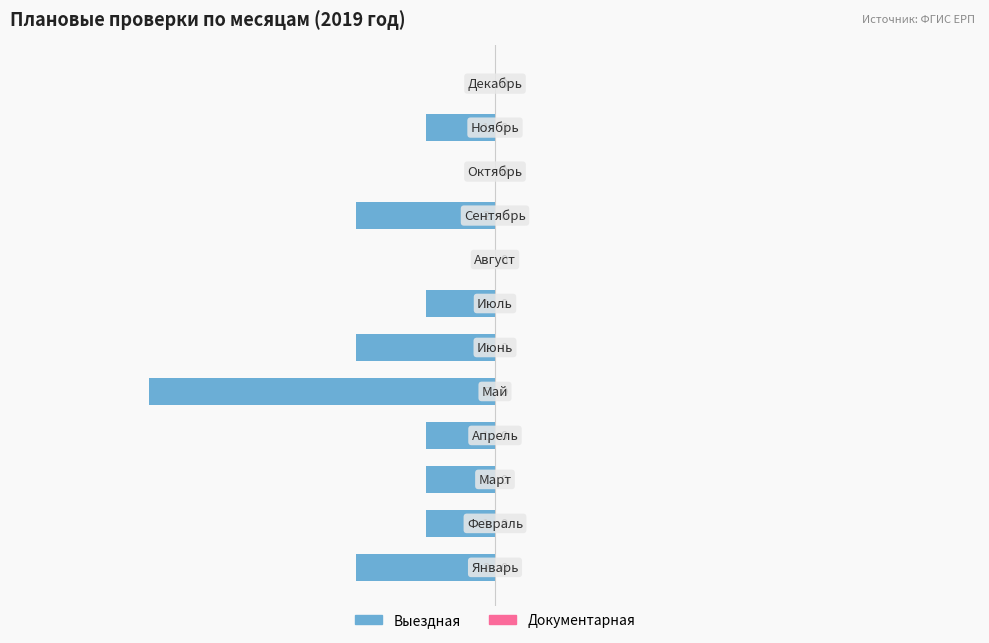

How many values are between -2 and 0?

11